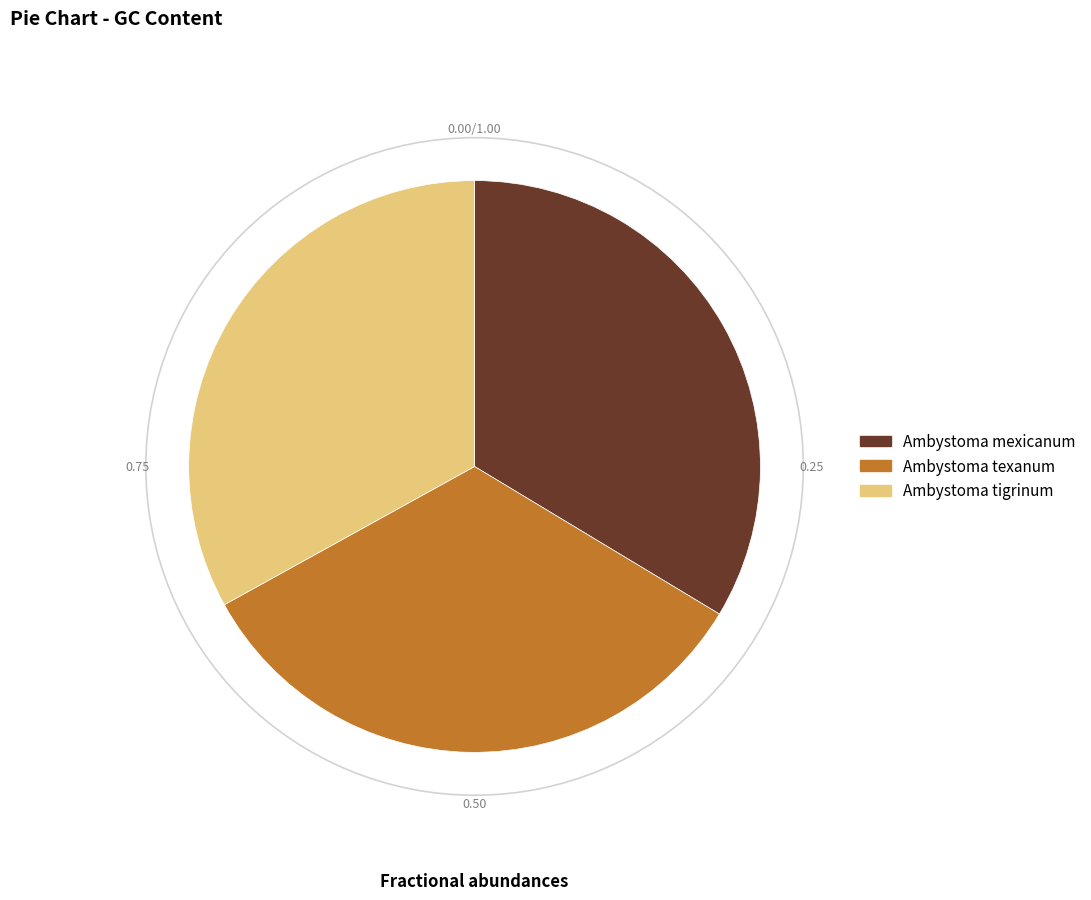

Does Ambystoma mexicanum account for over 50% of the chart?

No